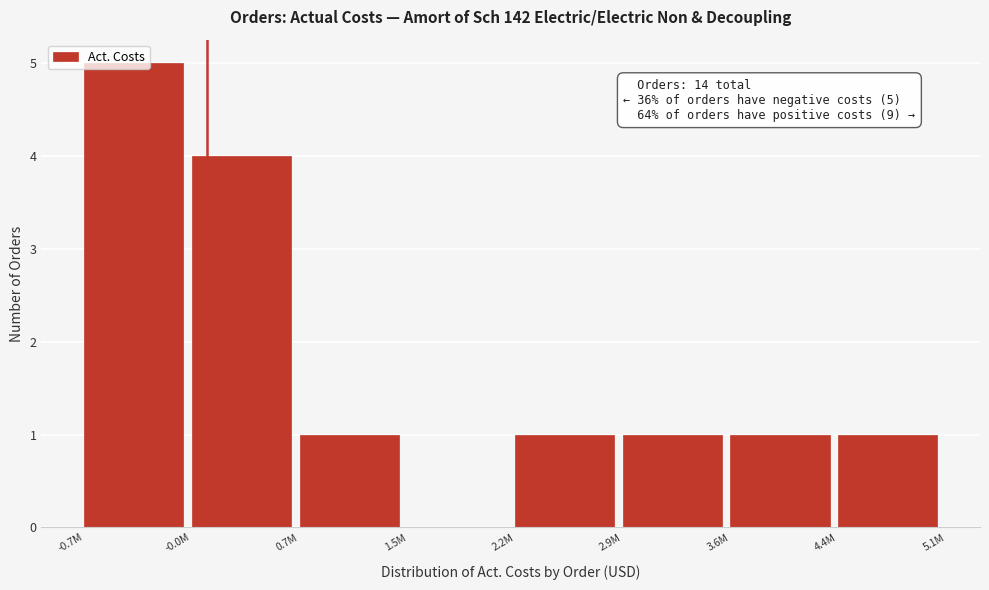

What is the sum of all values?

14